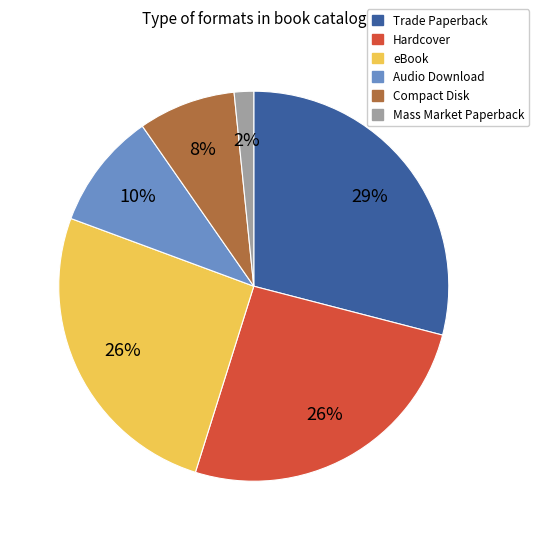

Is there any slice that represents more than half of the pie?

No